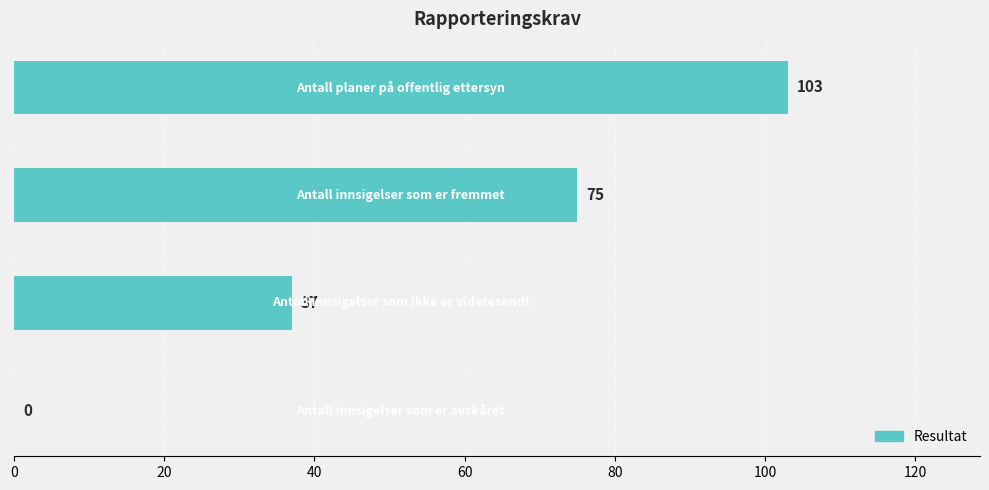

Are the bars horizontal?

Yes